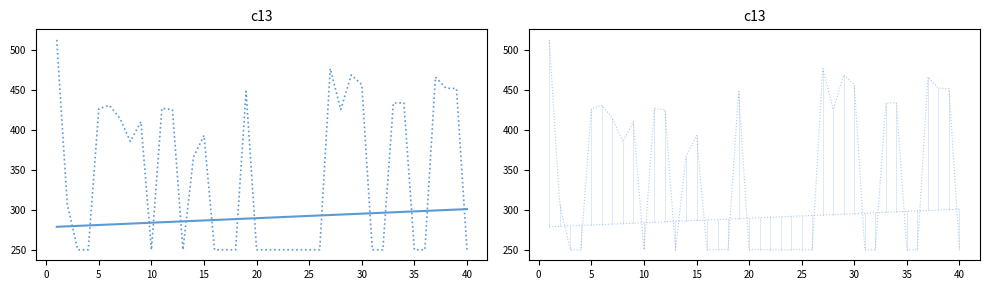

True or false: Carried Points and Scored Points cross at least once.

True